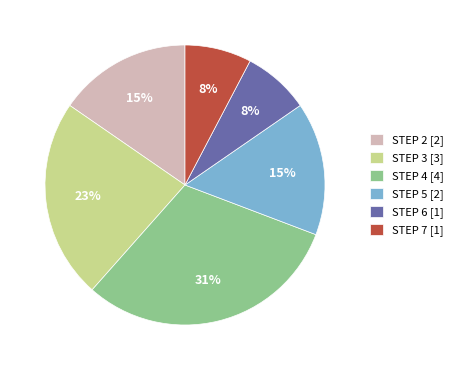

To the nearest percent, what is the average slice percentage?

17%